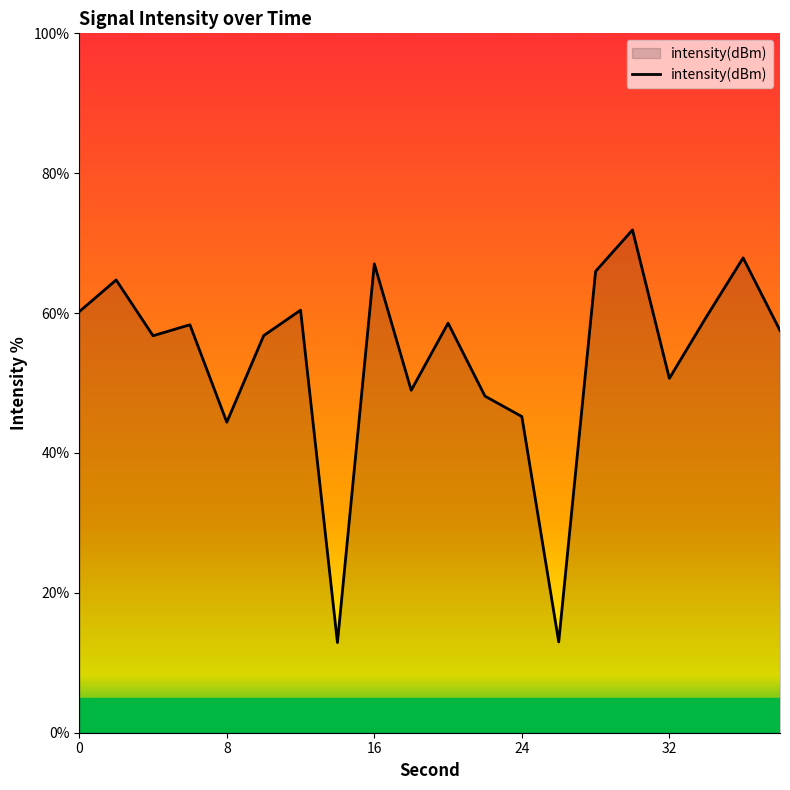

What is the smallest value displayed?

12.9